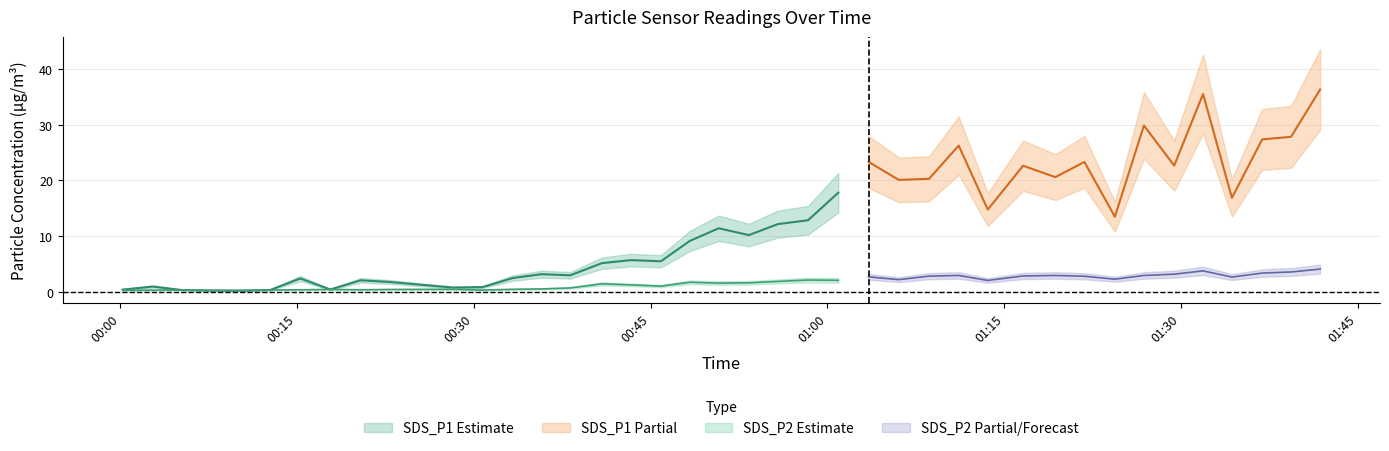

In SDS_P2, how many points are higher than both neighbors (excluding endpoints)?

10